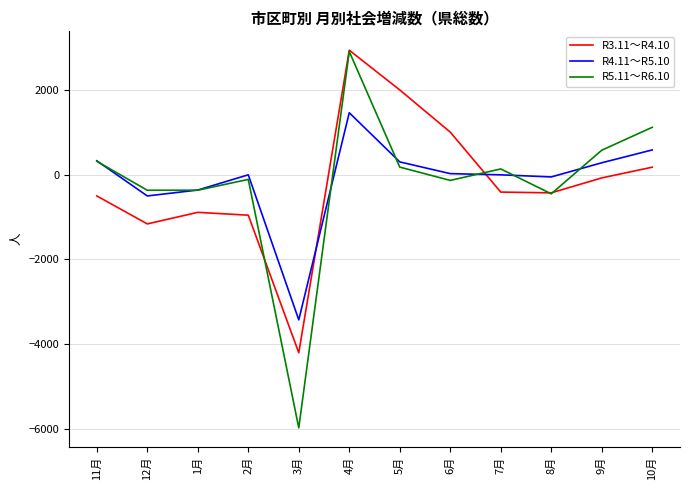

Which category has the lowest value in the R4.11～R5.10 series?

3月